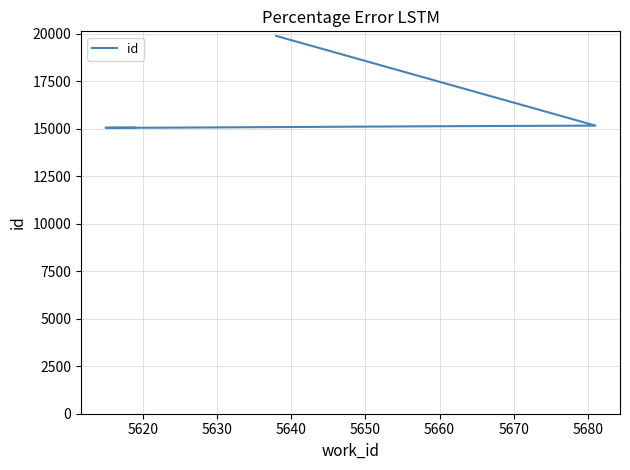

What is the change in value from 5650 to 5660?

+5